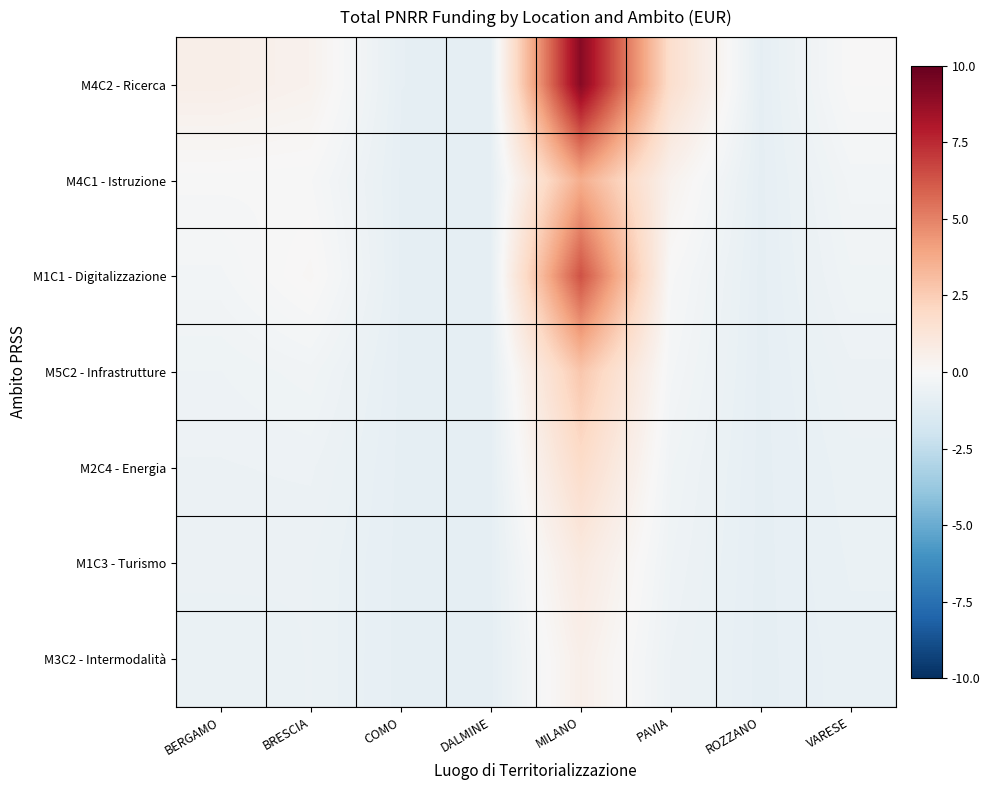

At BERGAMO, list the series in order from smallest to largest.

M3C2 - Intermodalità, M1C3 - Turismo, M2C4 - Energia, M5C2 - Infrastrutture, M1C1 - Digitalizzazione, M4C1 - Istruzione, M4C2 - Ricerca